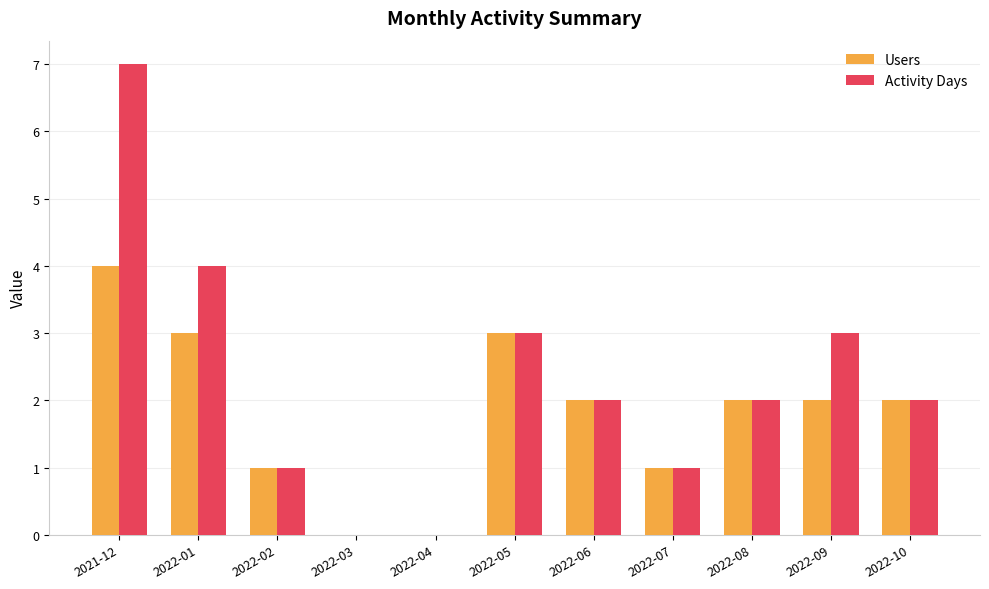

Does the chart contain stacked bars?

No